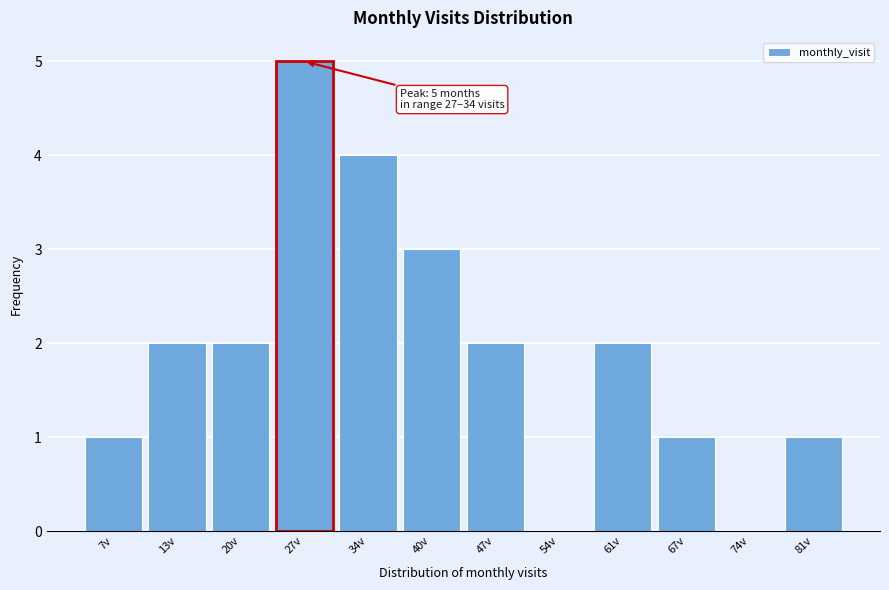

Reading right to left, what are all the values shown in this chart?

81v=1	74v=0	67v=1	61v=2	54v=0	47v=2	40v=3	34v=4	27v=5	20v=2	13v=2	7v=1